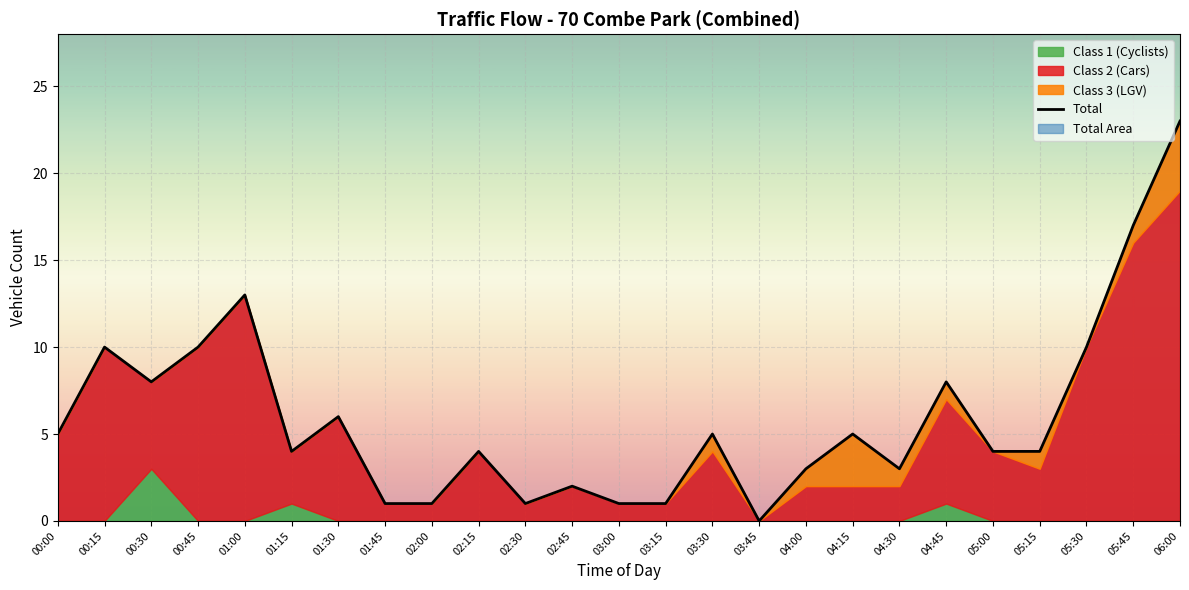

What is the label of the 25th point from the right?

00:00